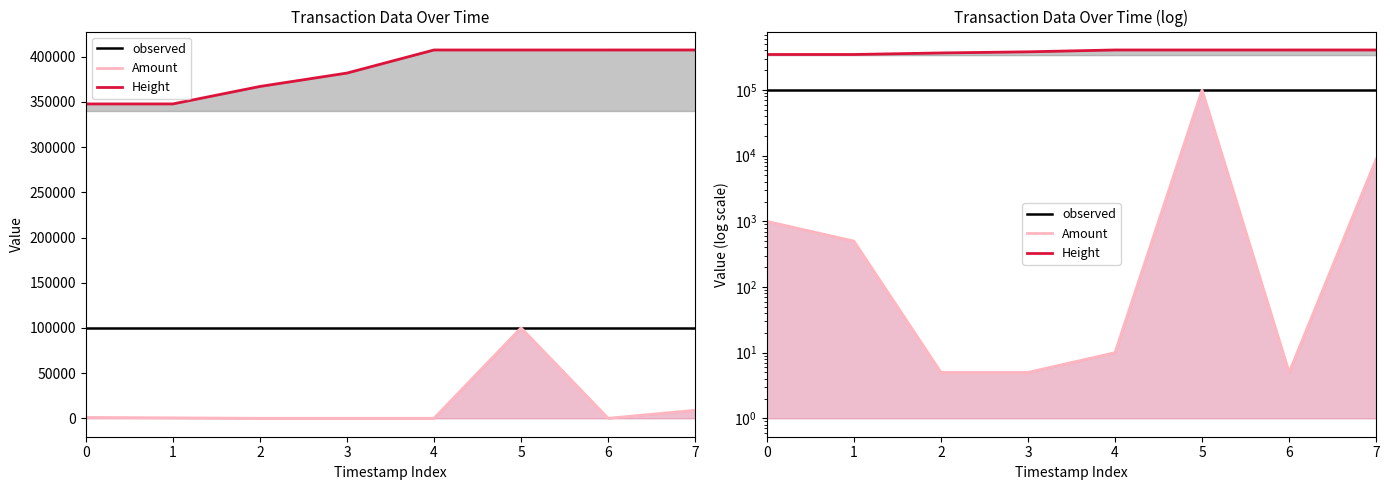

True or false: observed and Height intersect in this chart.

False